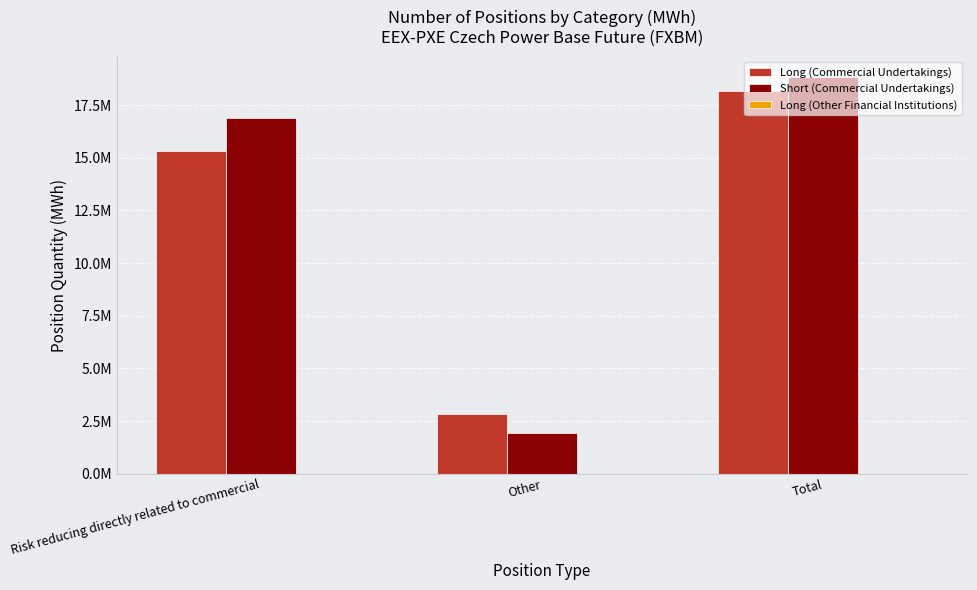

What is the greatest value displayed?

18858242